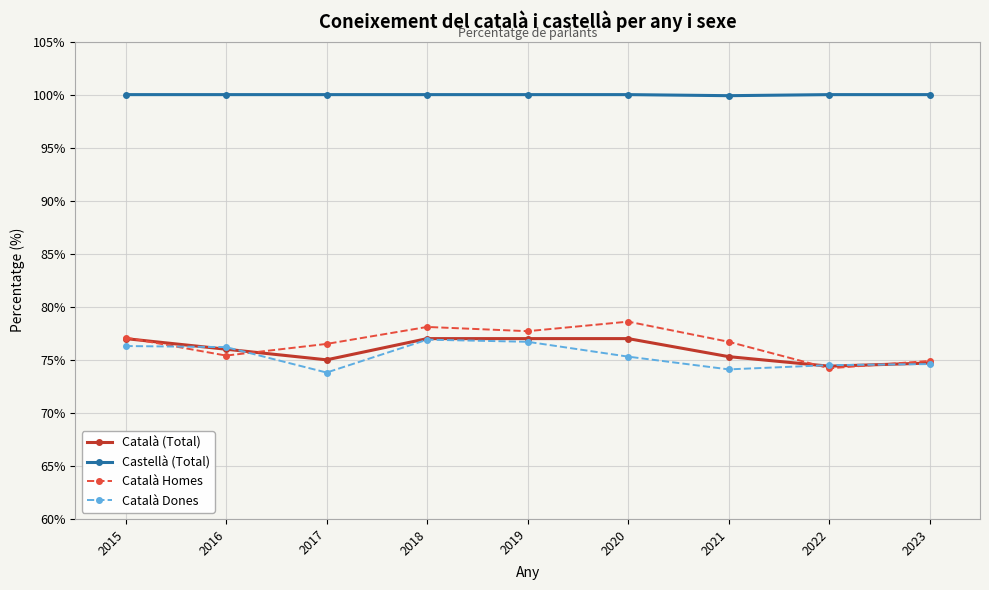

At which label is Castellà (Total) closest to 99?

2021